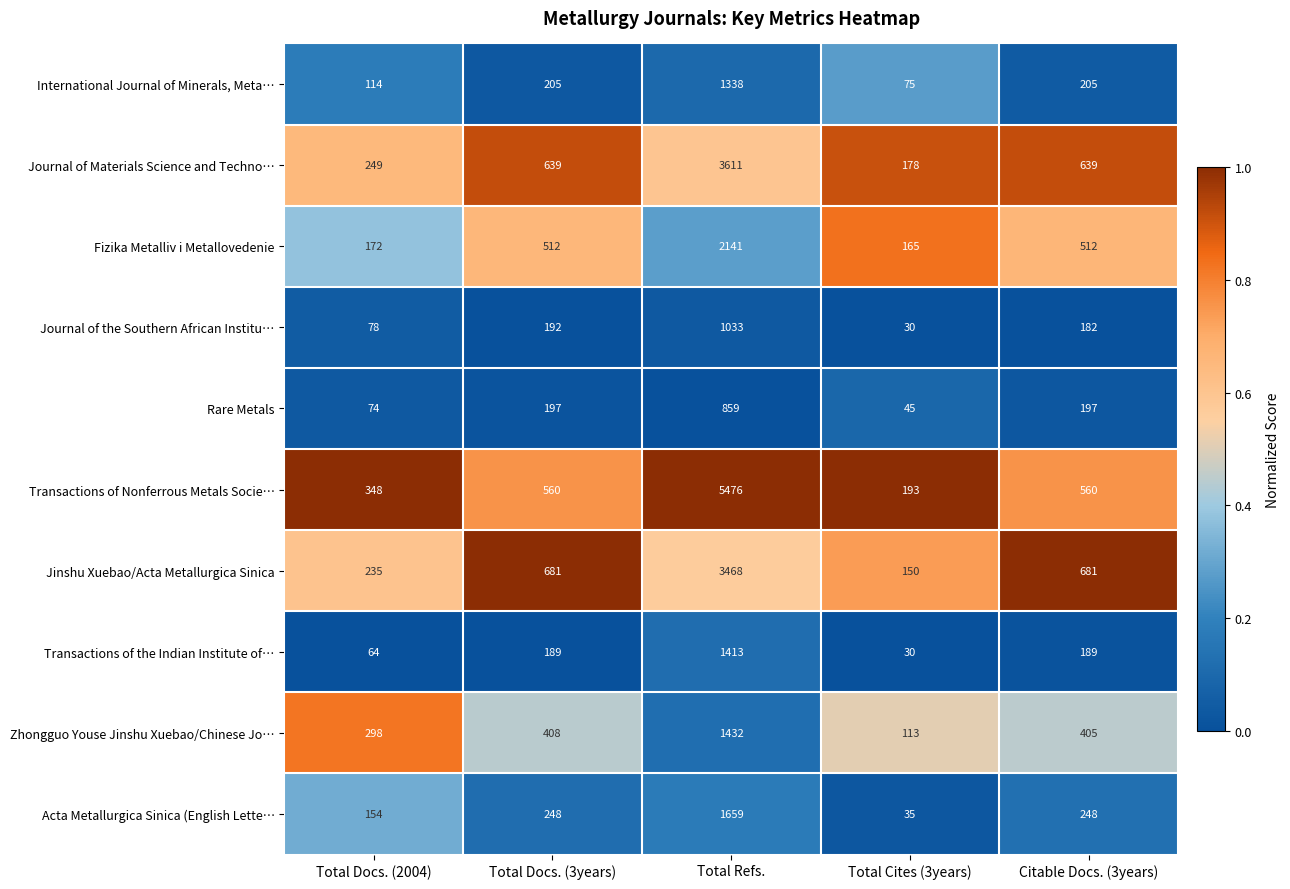

What is the difference between the highest and lowest values at Total Refs.?

4617